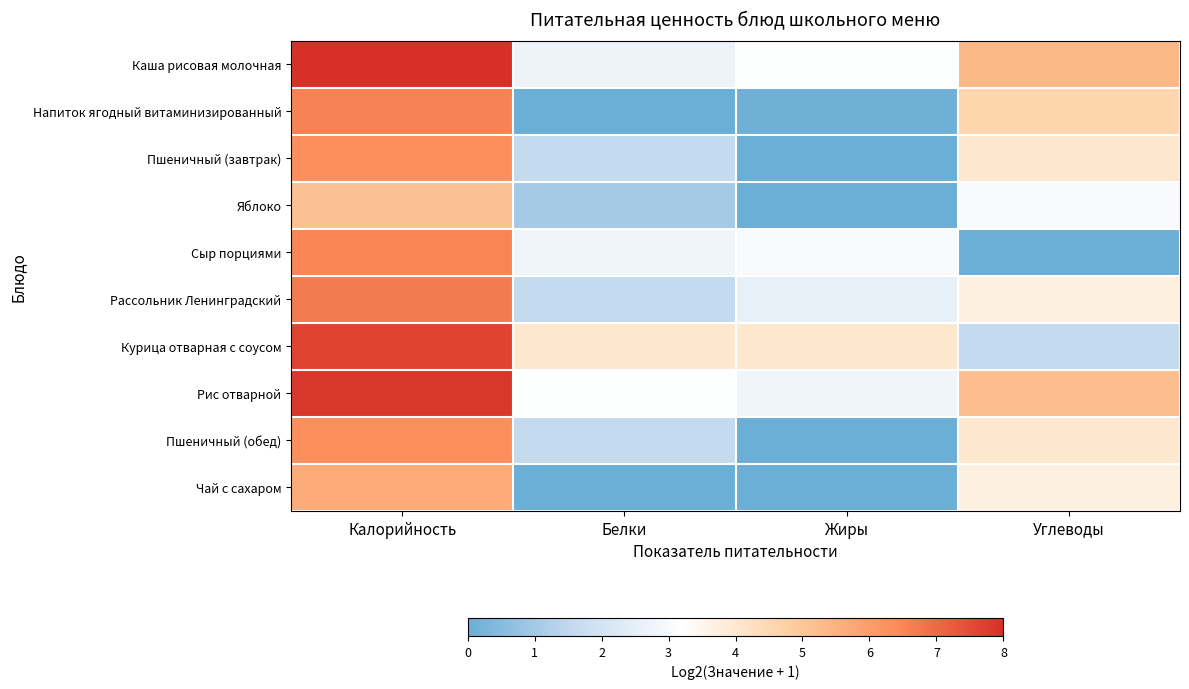

Reading left to right, what are all the values shown in this chart?

Каша рисовая молочная: Калорийность=8.0	Белки=2.7	Жиры=3.2	Углеводы=5.4
Напиток ягодный витаминизированный: Калорийность=6.6	Белки=0.0	Жиры=0.1	Углеводы=4.6
Пшеничный (завтрак): Калорийность=6.3	Белки=1.6	Жиры=0.0	Углеводы=4.0
Яблоко: Калорийность=5.1	Белки=1.0	Жиры=0.0	Углеводы=3.0
Сыр порциями: Калорийность=6.5	Белки=2.8	Жиры=3.0	Углеводы=0.0
Рассольник Ленинградский: Калорийность=6.7	Белки=1.6	Жиры=2.6	Углеводы=3.7
Курица отварная с соусом: Калорийность=7.6	Белки=4.0	Жиры=4.0	Углеводы=1.6
Рис отварной: Калорийность=7.9	Белки=3.2	Жиры=2.8	Углеводы=5.2
Пшеничный (обед): Калорийность=6.3	Белки=1.6	Жиры=0.0	Углеводы=4.0
Чай с сахаром: Калорийность=5.7	Белки=0.0	Жиры=0.0	Углеводы=3.7